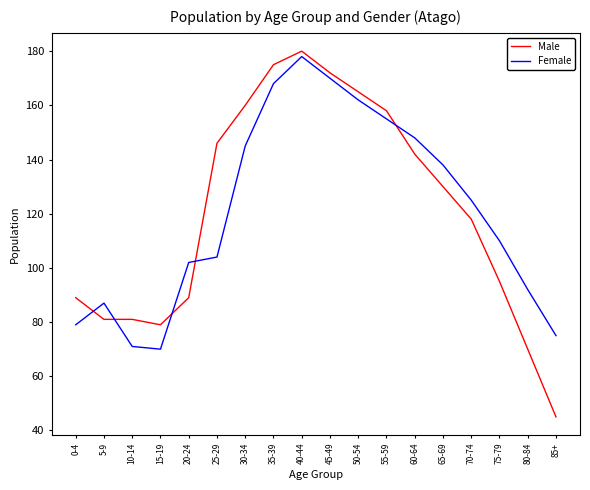

True or false: Male and Female intersect in this chart.

True